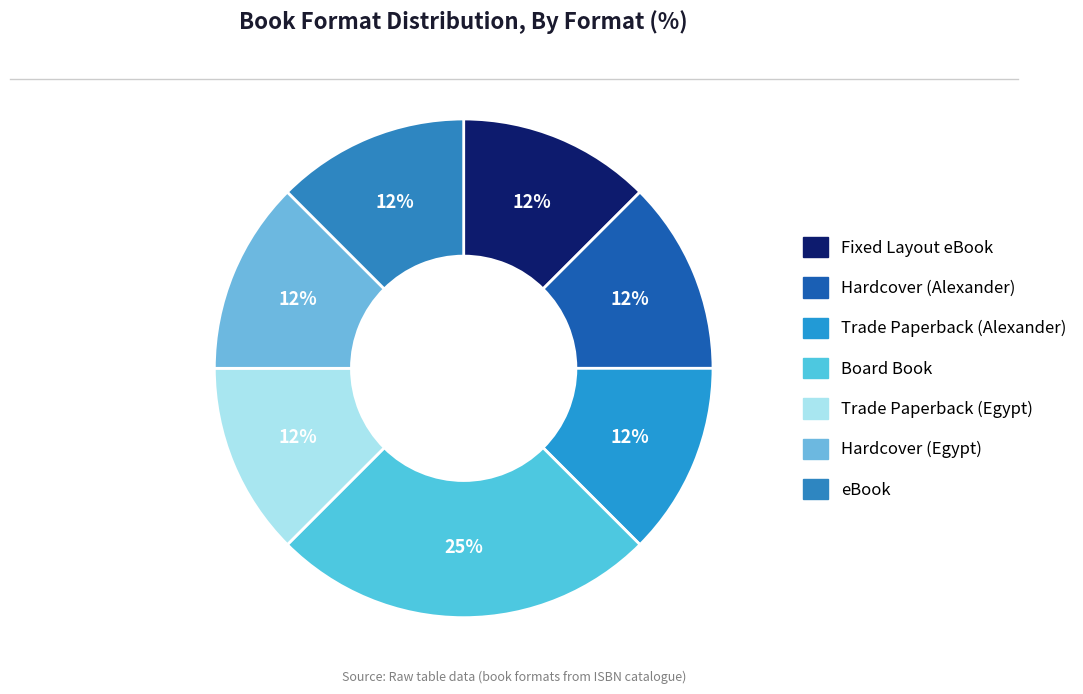

What percentage is NOT represented by Fixed Layout eBook?

87.5%